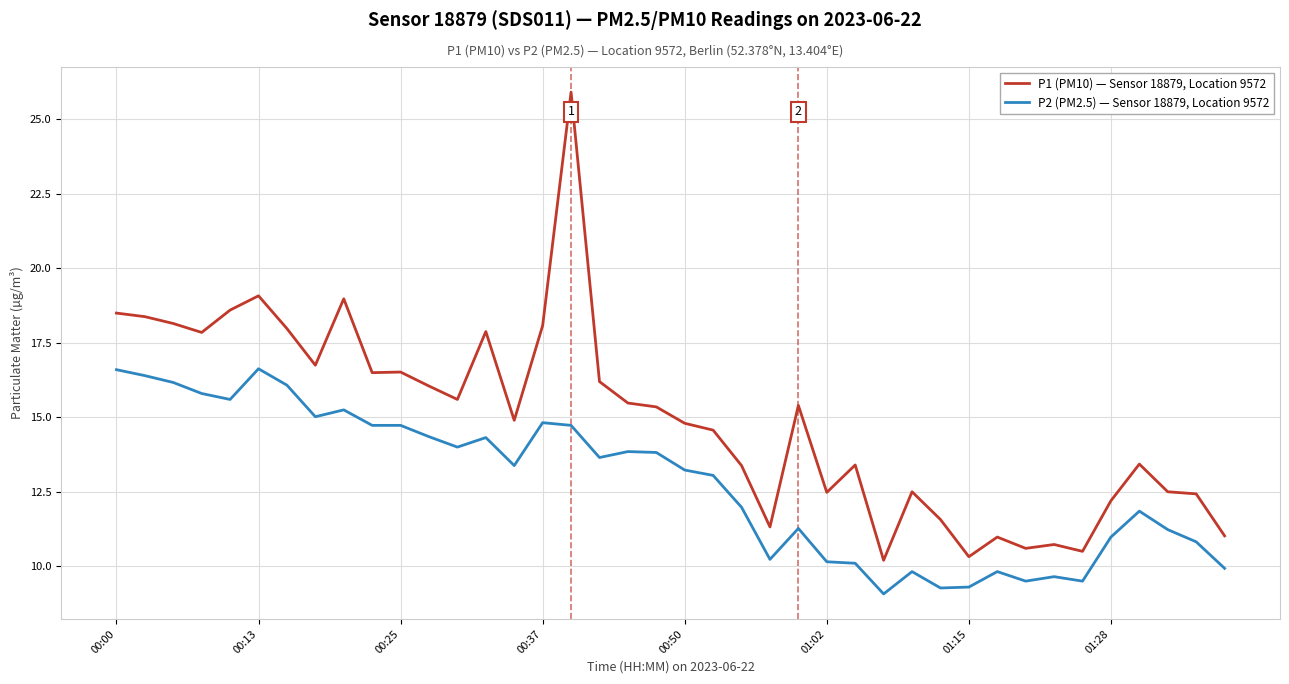

Which series has the widest spread of values?

P1 (PM10) — Sensor 18879, Location 9572